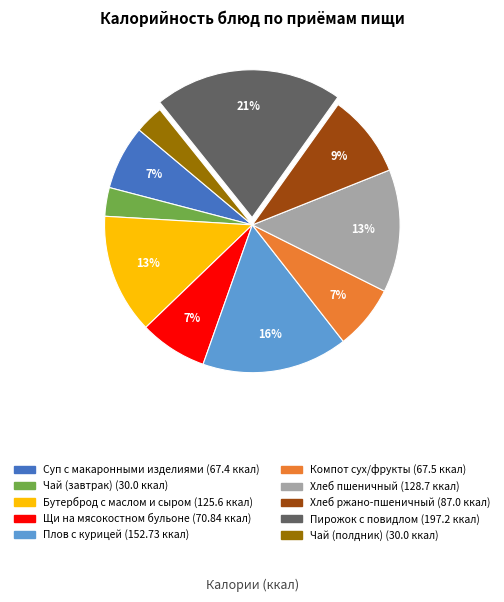

How many segments does this pie chart have?

10